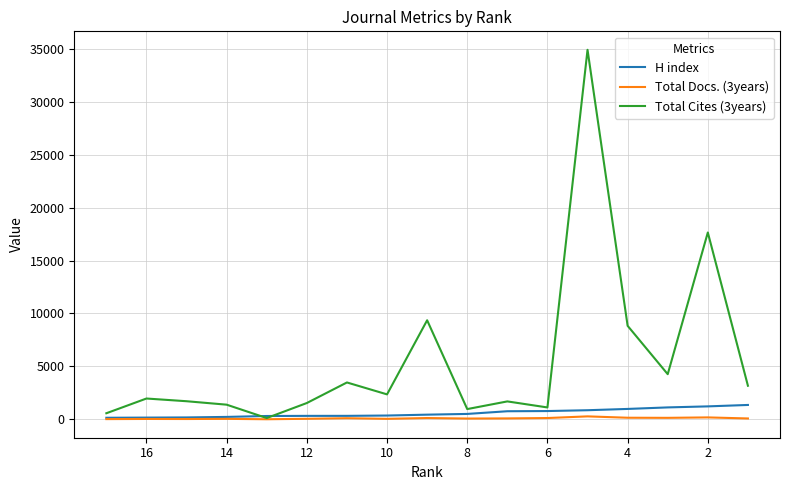

How many lines are shown in the chart?

3